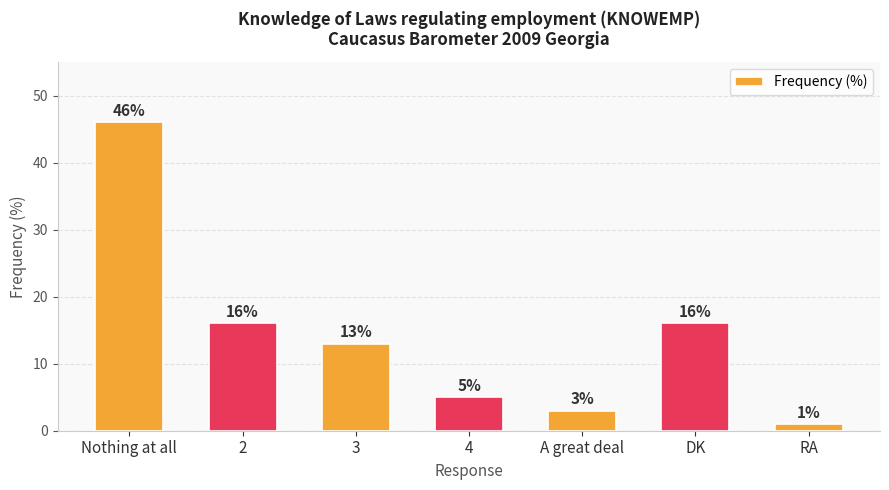

Is it true that the value at RA is 1?

True